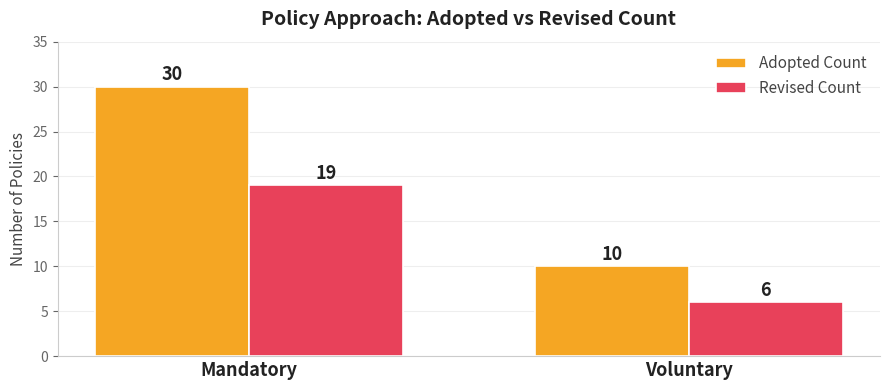

Count the Adopted Count values in the range 10 to 30.

2